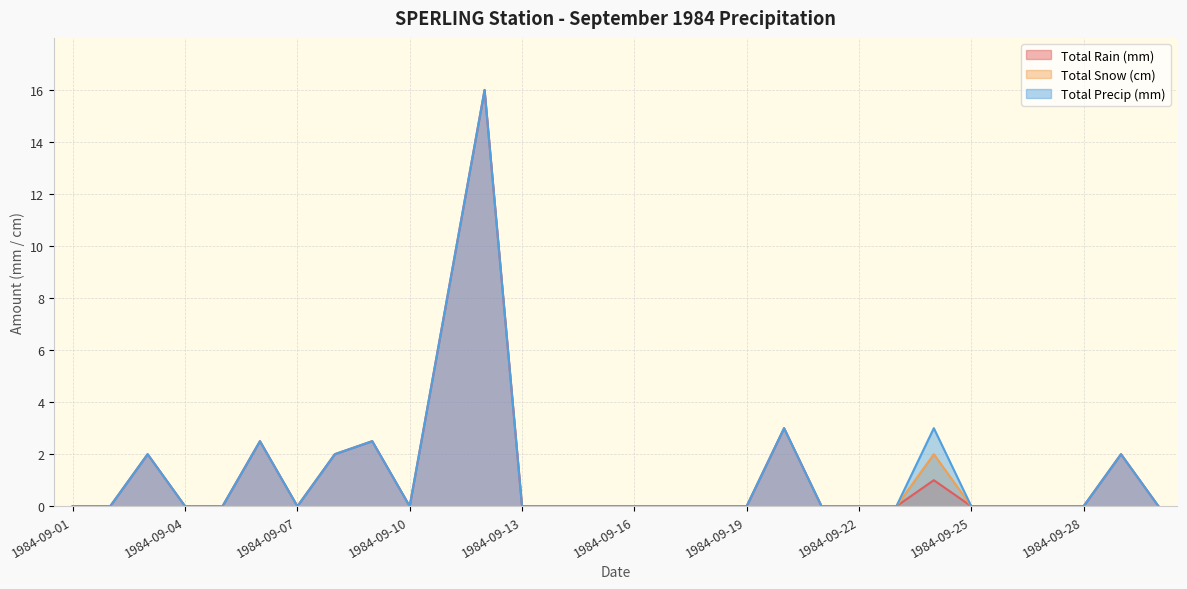

Is the value of Total Precip (mm) at 1984-09-10 greater than the value of Total Snow (cm) at 1984-09-24?

No